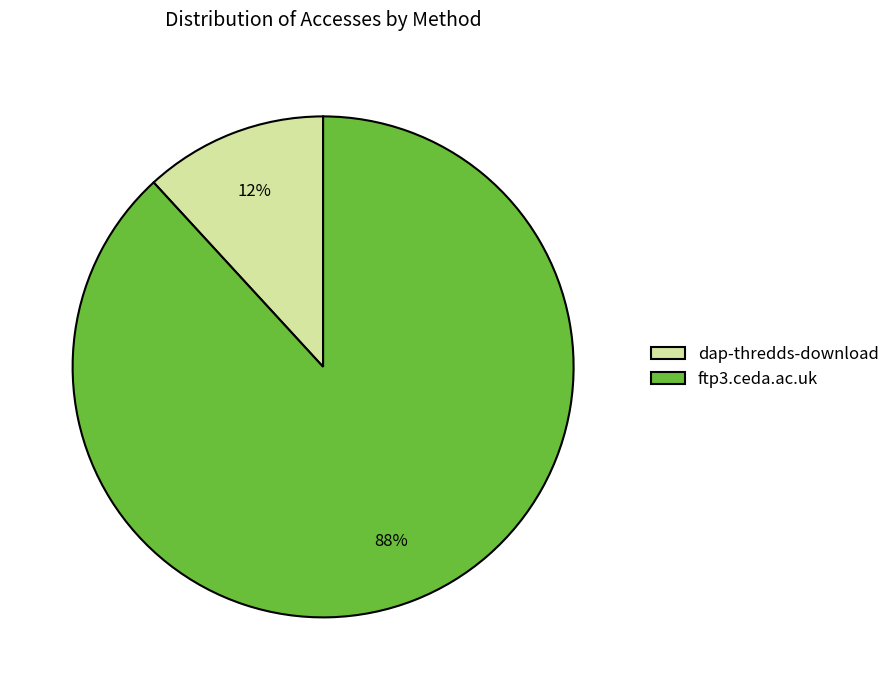

To the nearest percent, what percentage of the pie is ftp3.ceda.ac.uk?

88%